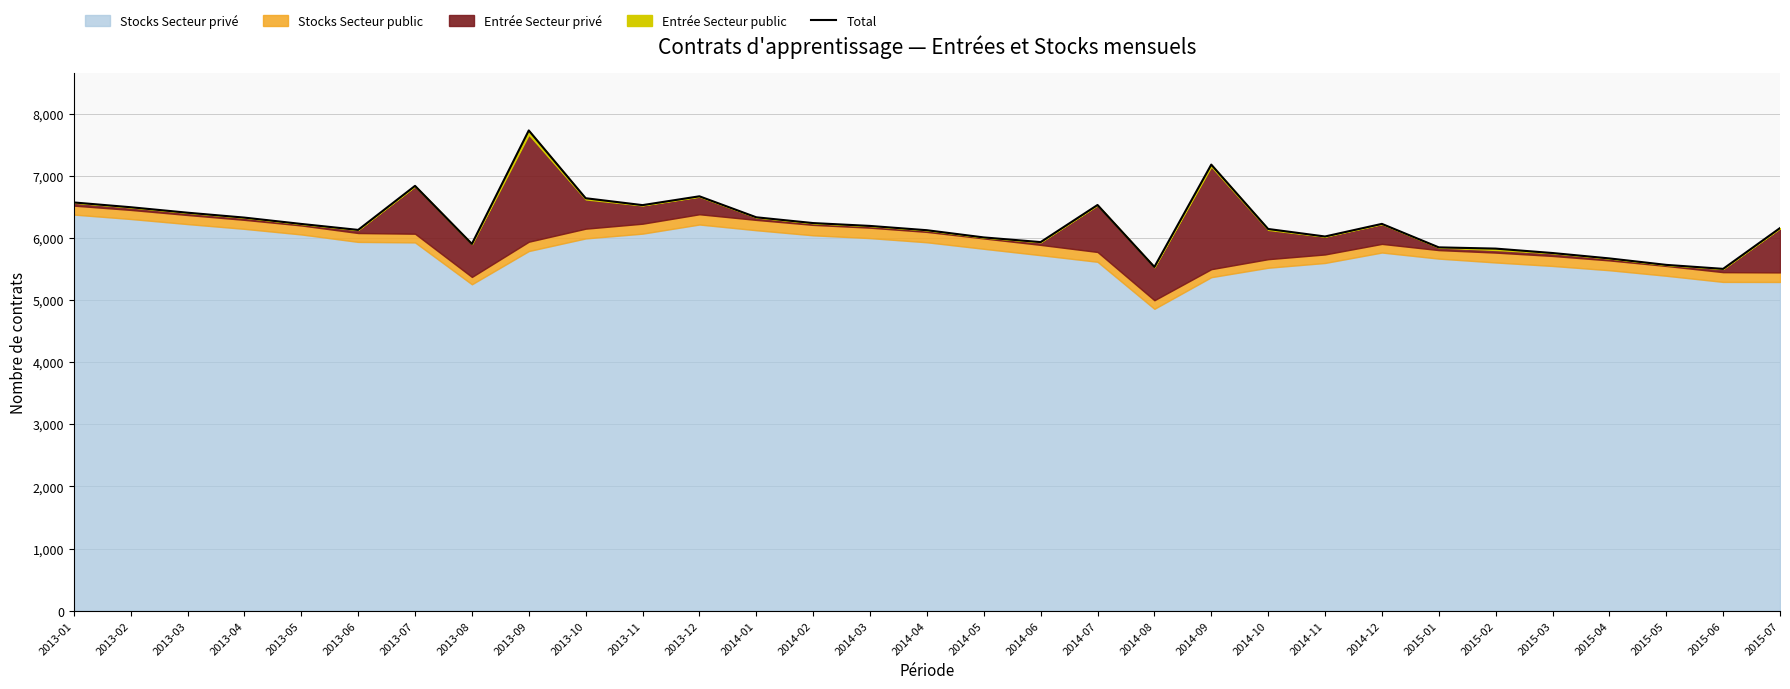

At which label is the value closest to 6616?

2013-10